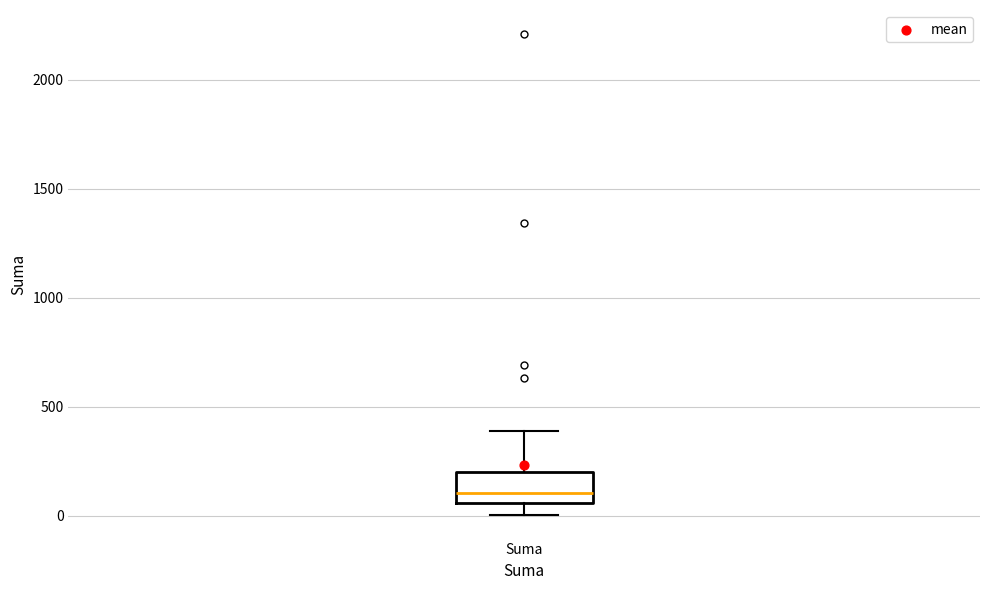

Transcribe this box plot: give where the median line is, the range the box spans, and where the two whiskers end, as read against the y-axis. The values are not printed on the chart, so give them approximately, as read against the axis.

median 100, box 50 to 200, whiskers 0 to 400